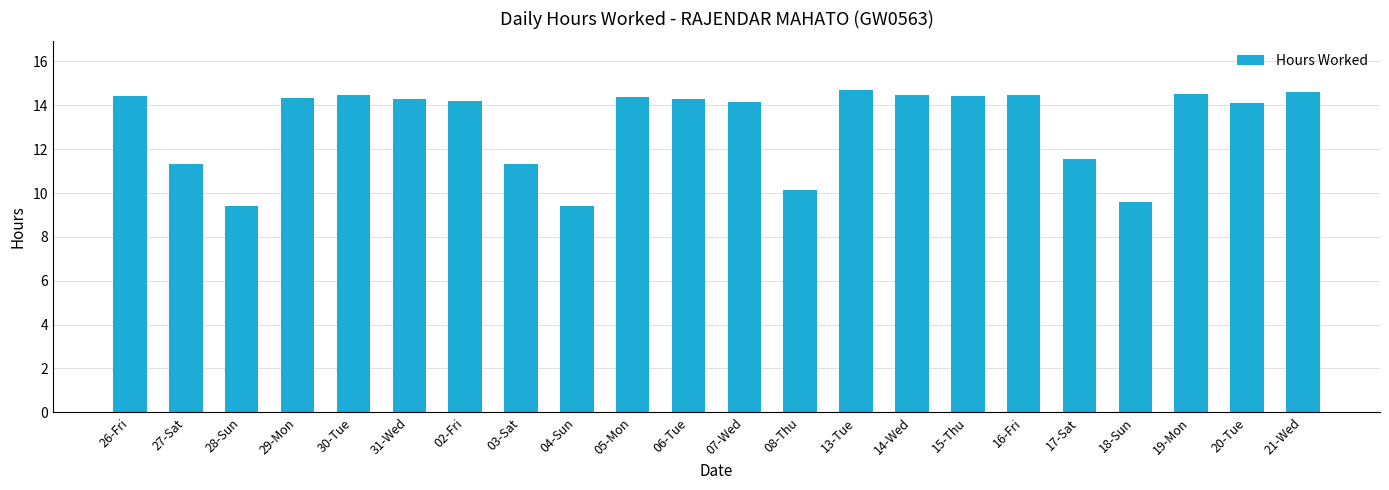

The chart shows a value of 14.4 at 15-Thu. True or false?

True